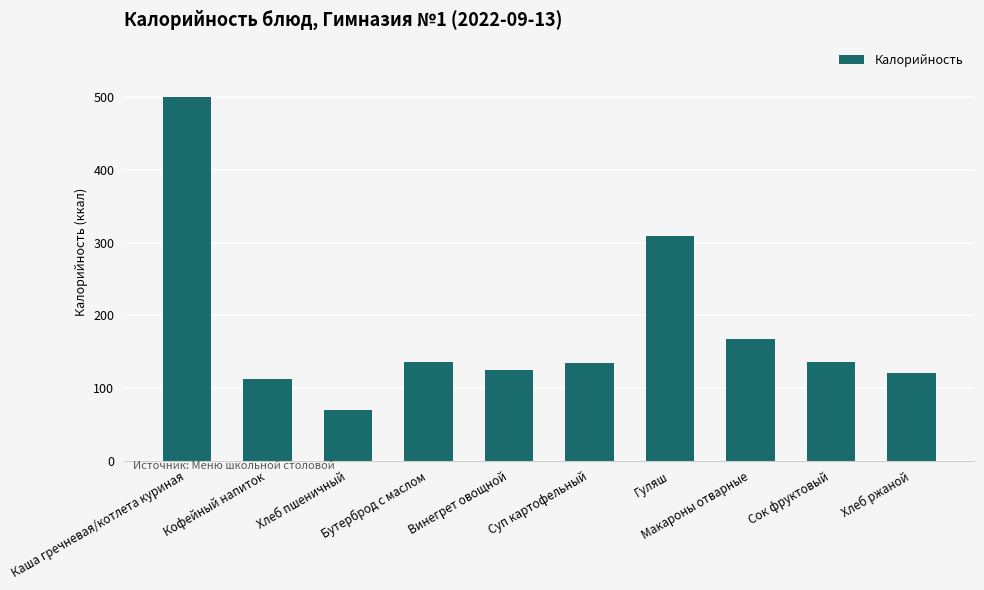

What is the value of the 6th bar from the left?

134.0